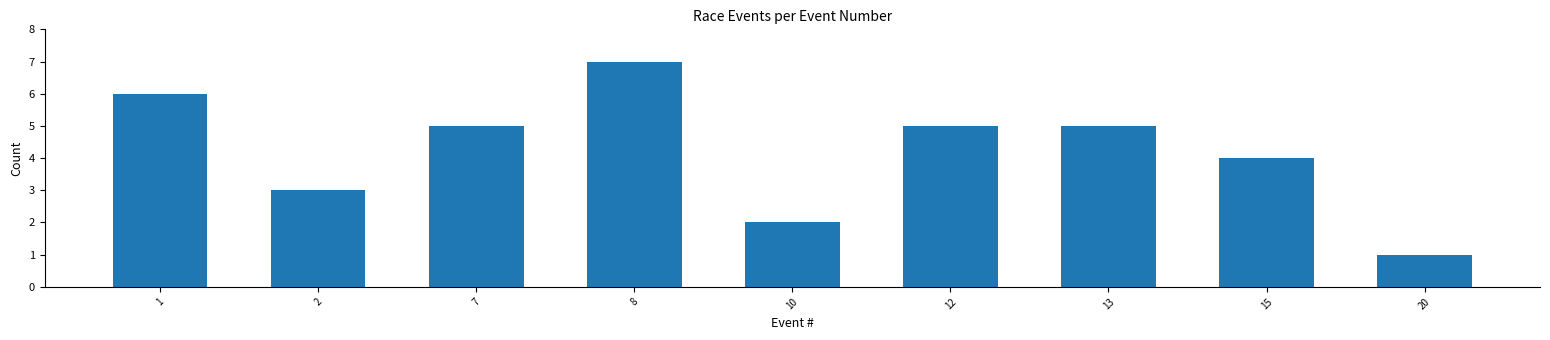

Reading left to right, what are all the values shown in this chart?

6	3	5	7	2	5	5	4	1